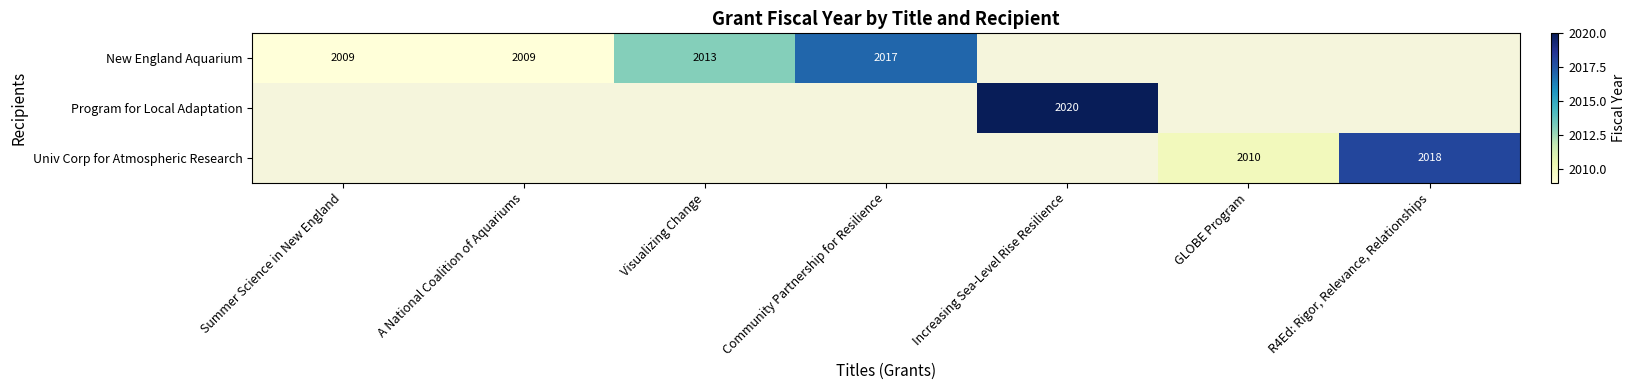

Which label corresponds to the smallest value in the chart?

Summer Science in New England